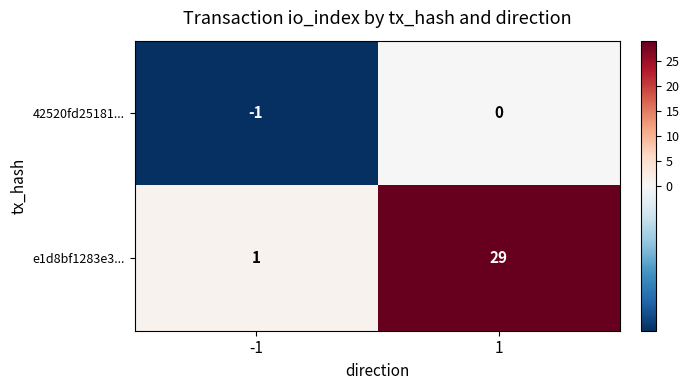

List the series in order of their overall mean, lowest first.

42520fd25181..., e1d8bf1283e3...